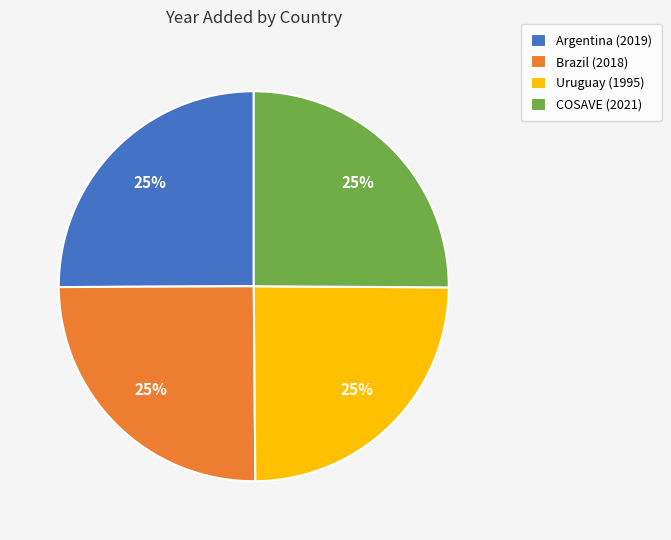

Is it true that Argentina (2019) is 14% of the pie?

False